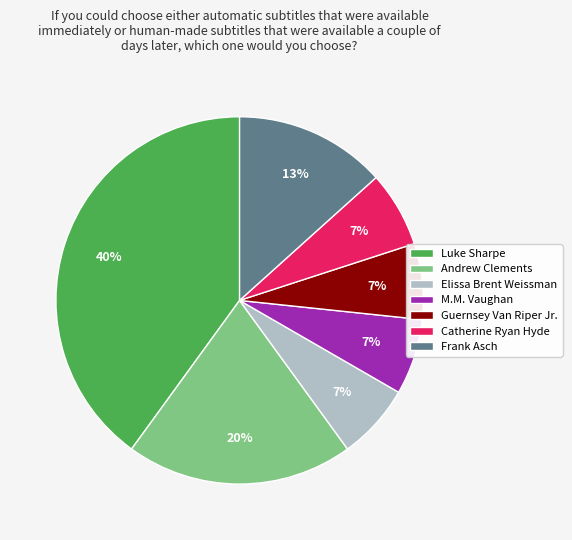

Is there a majority slice in this chart?

No